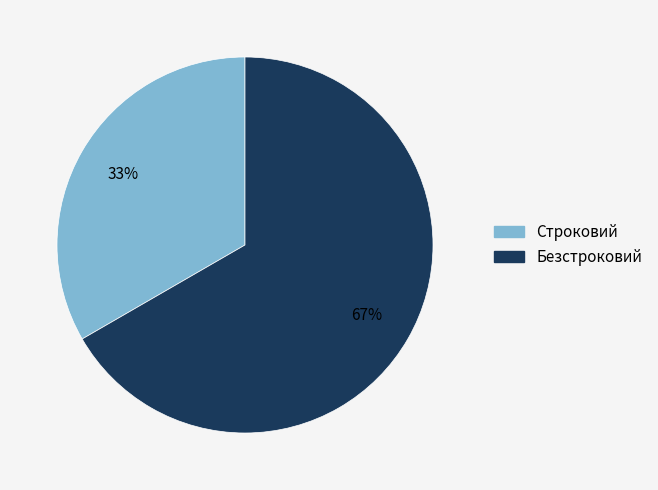

Approximately how many times larger is the value at Безстроковий compared to Строковий?

2.0